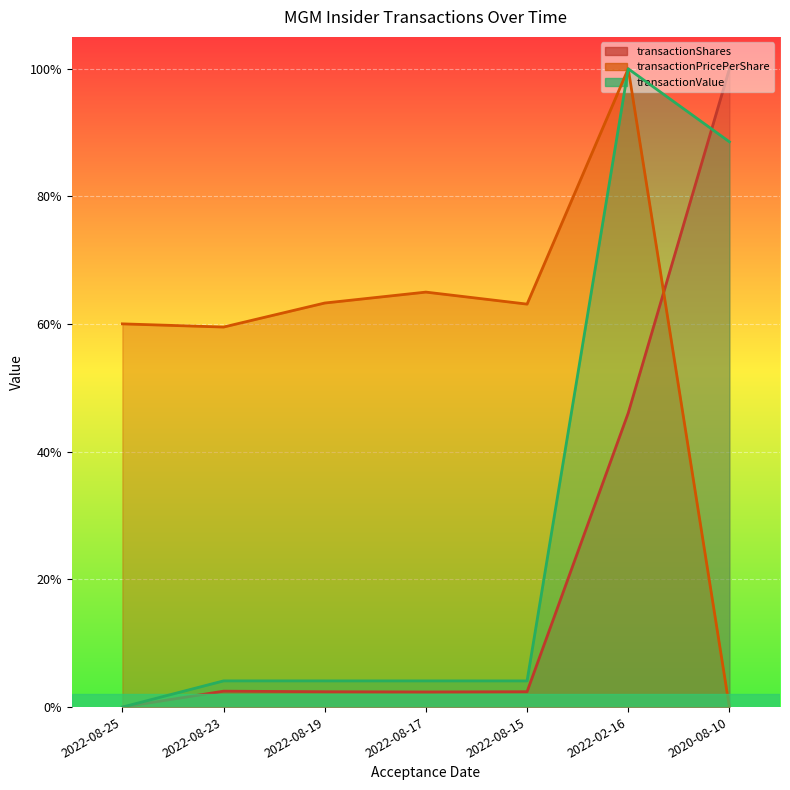

At how many categories does at least one series exceed 0?

7